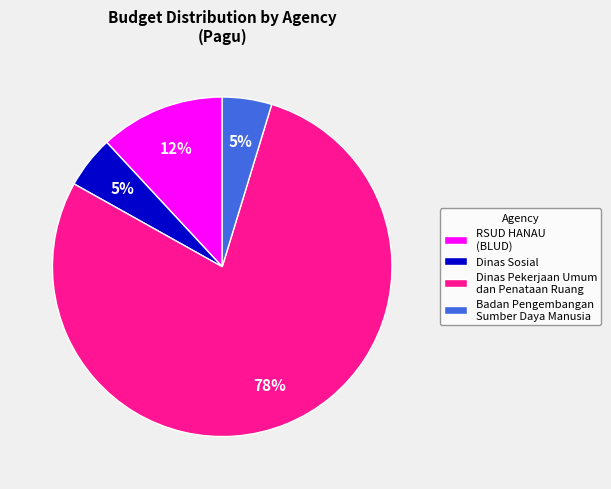

True or false: Badan Pengembangan Sumber Daya Manusia accounts for 5% of the total.

True